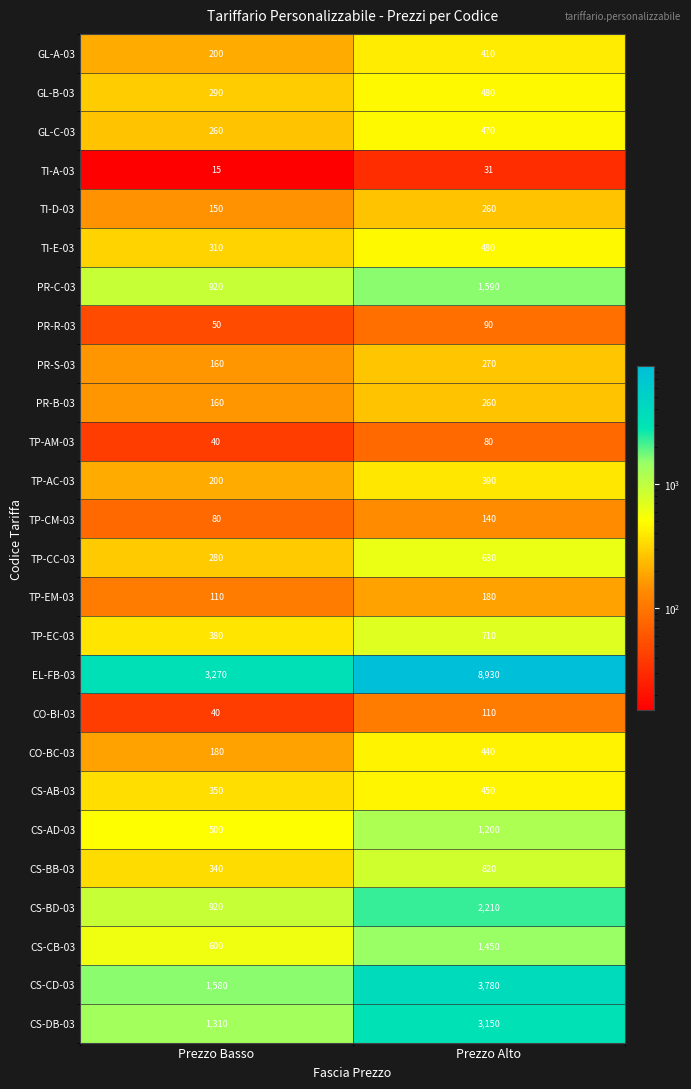

At which category is the sum across all series the highest?

Prezzo Alto